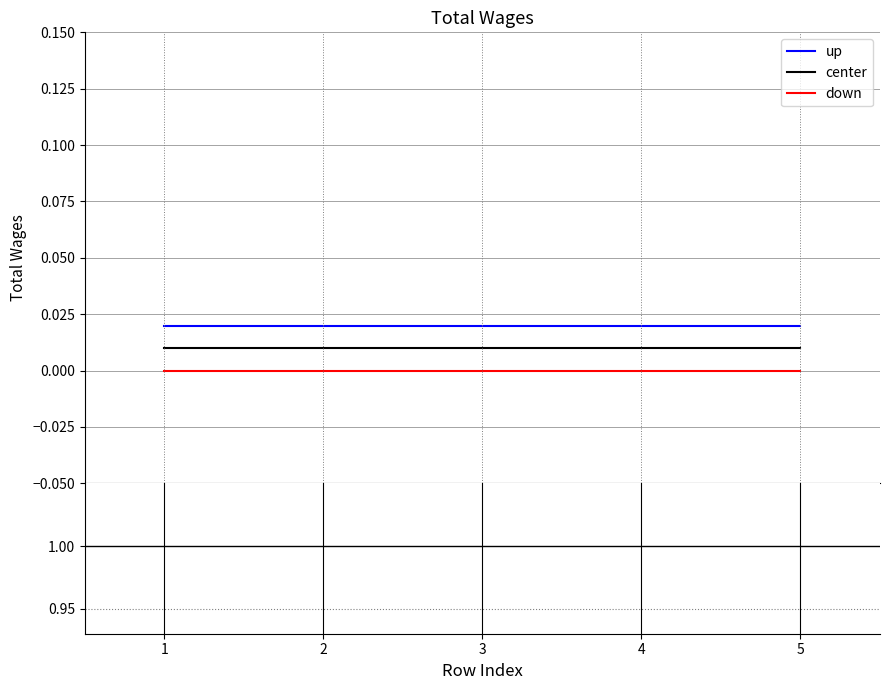

True or false: center has more than 0 interior local peaks.

False